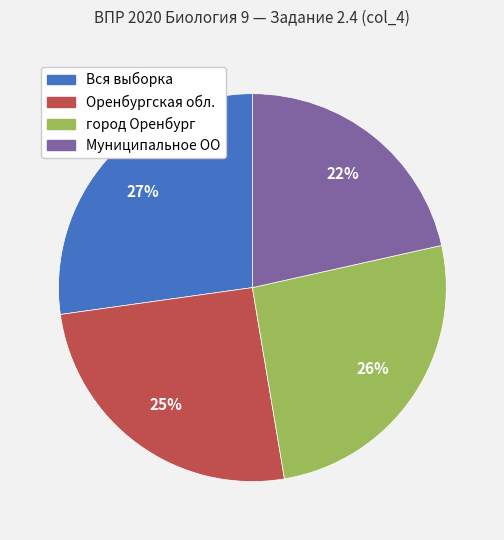

Which has a higher value, Муниципальное ОО or город Оренбург?

город Оренбург